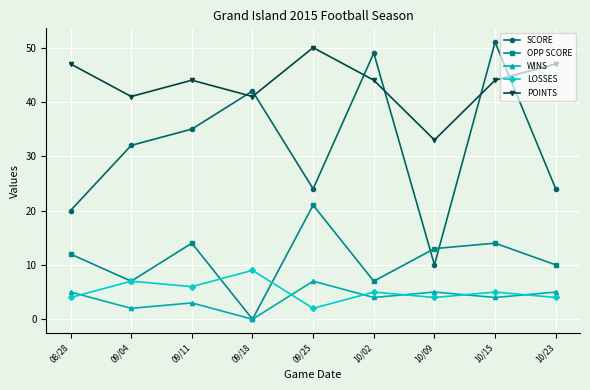

True or false: SCORE has more than 1 interior local peaks.

True